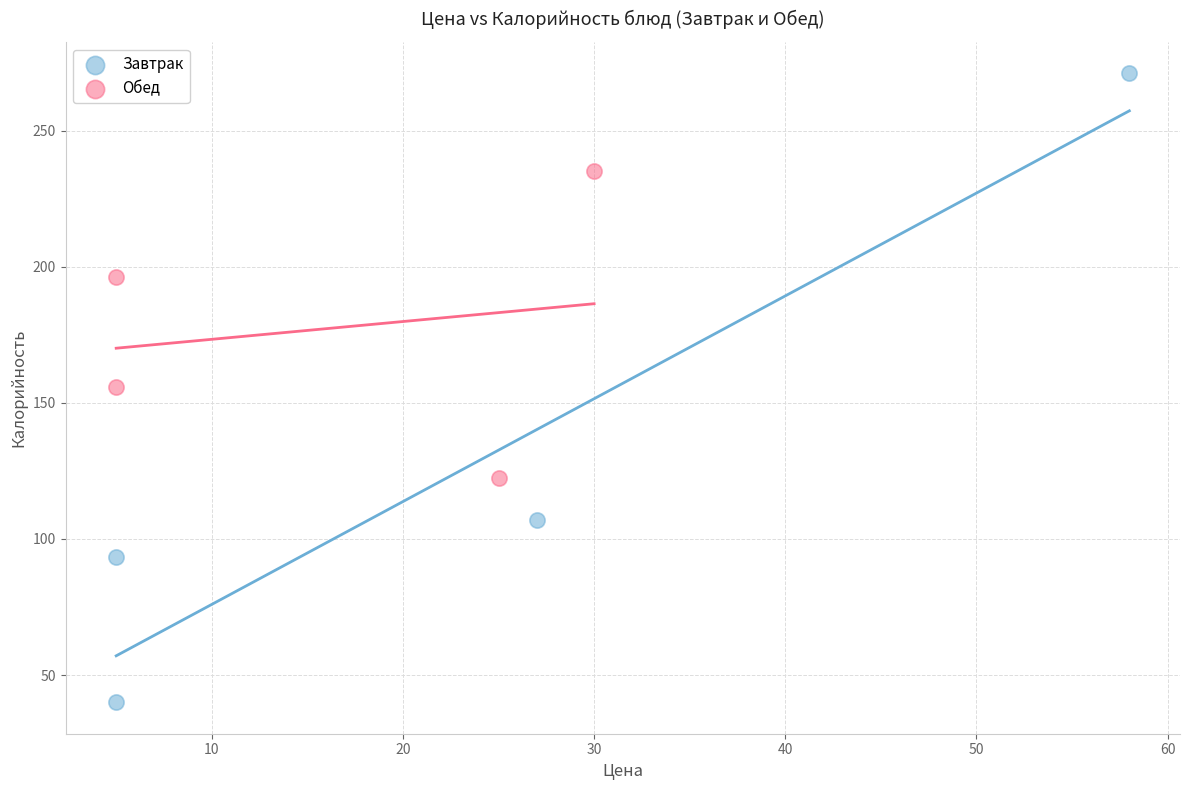

Which series contains the lowest Y value?

Завтрак